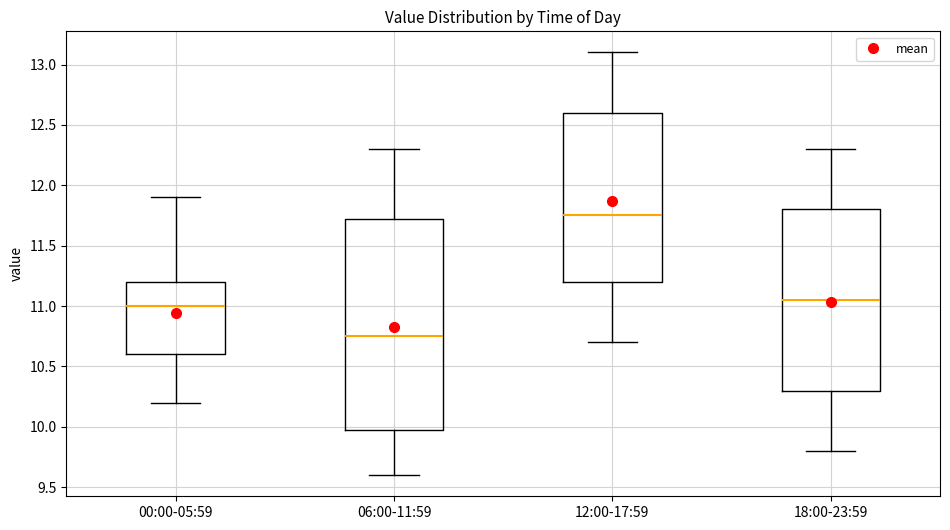

Where does the upper whisker of the box for 18:00-23:59 end on the y-axis? The values are not printed on the chart, so give them approximately, as read against the axis.

12.30